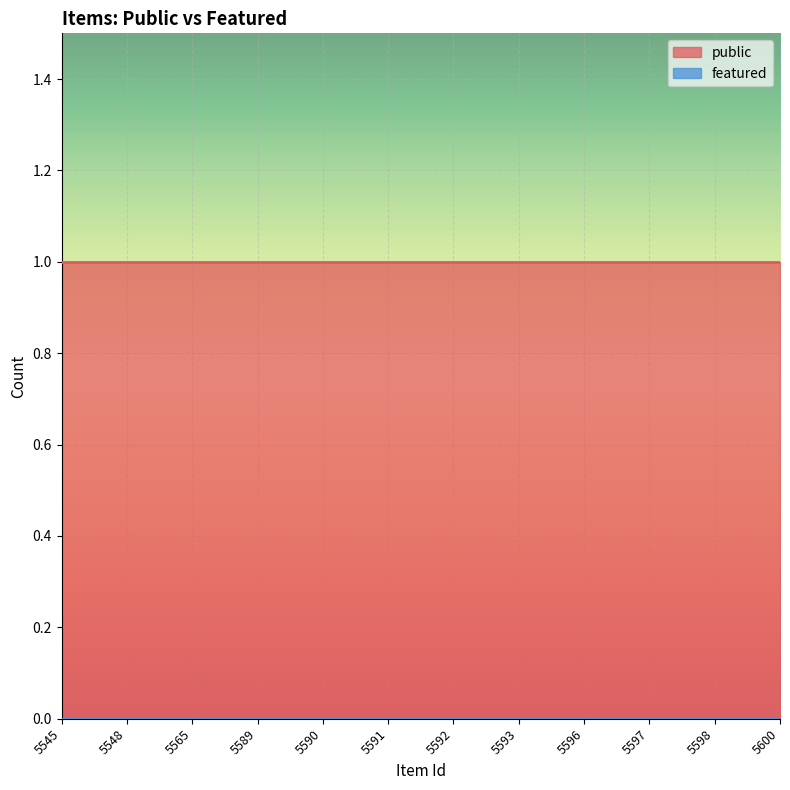

Is the value of public at 5590 greater than the value of featured at 5596?

Yes